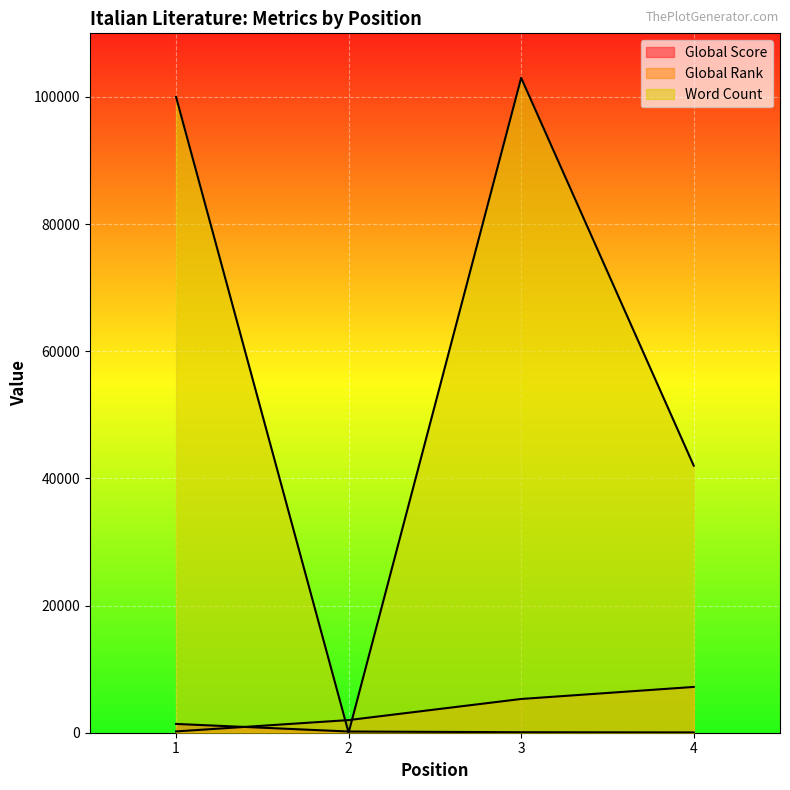

List the series in order of their peak value, highest first.

Word Count, Global Rank, Global Score